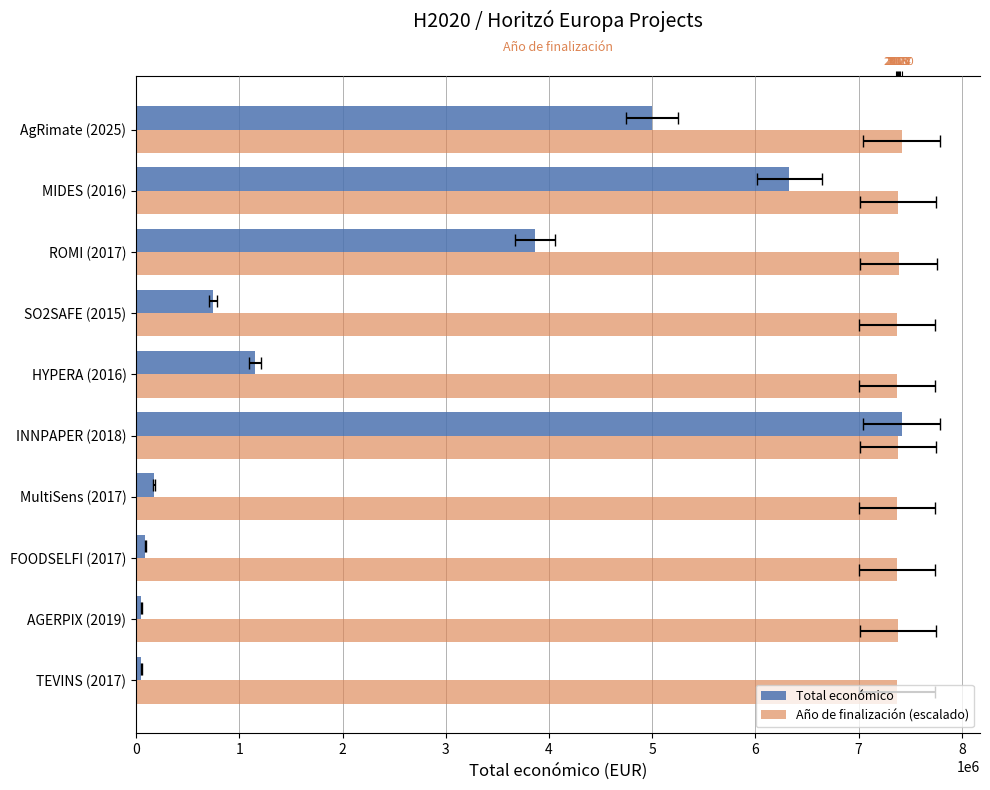

Is the value of Año de finalización (escalado) at 0 greater than the value of Total económico at 3?

Yes